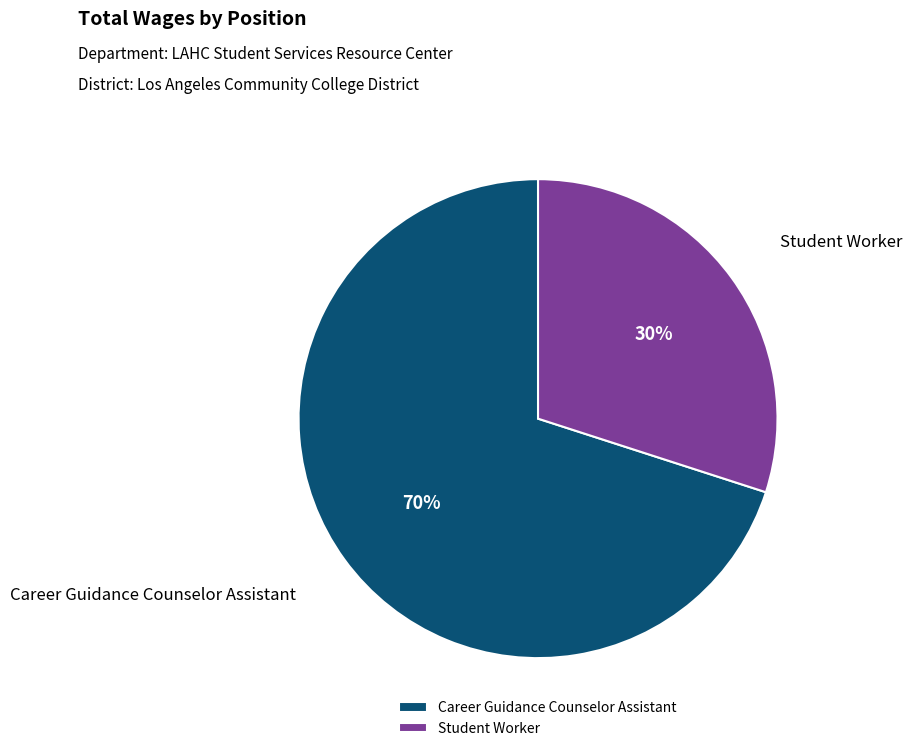

Which category has the biggest portion of the pie?

Career Guidance Counselor Assistant